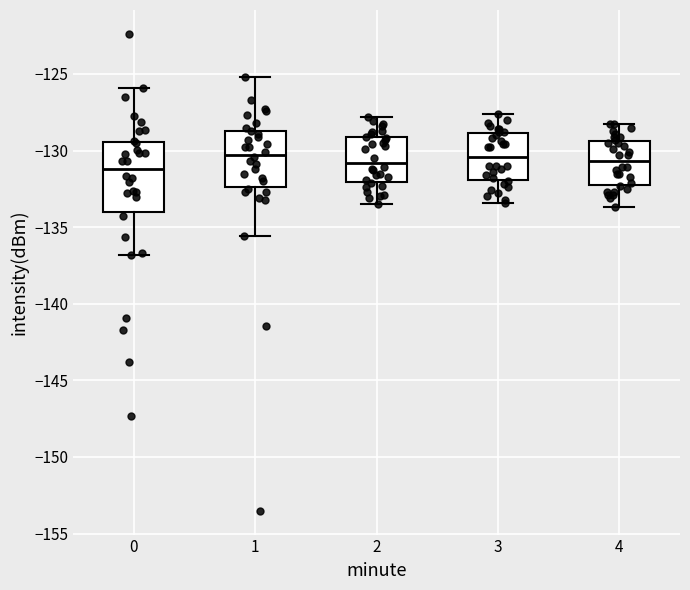

Where is the lower edge of the box at x = 1 on the y-axis? The values are not printed on the chart, so give them approximately, as read against the axis.

-132.5